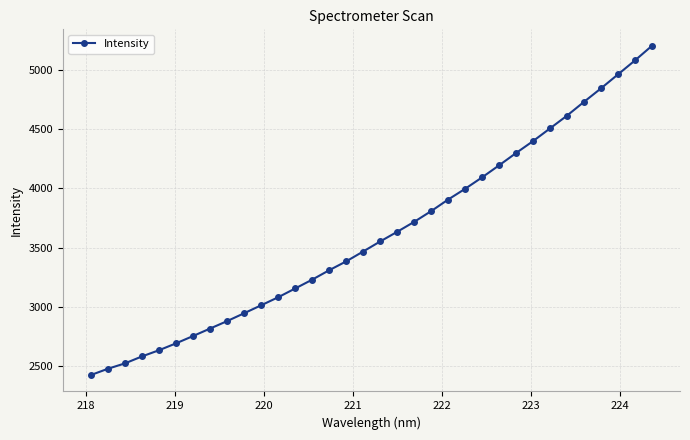

What is the greatest value displayed?

5202.6